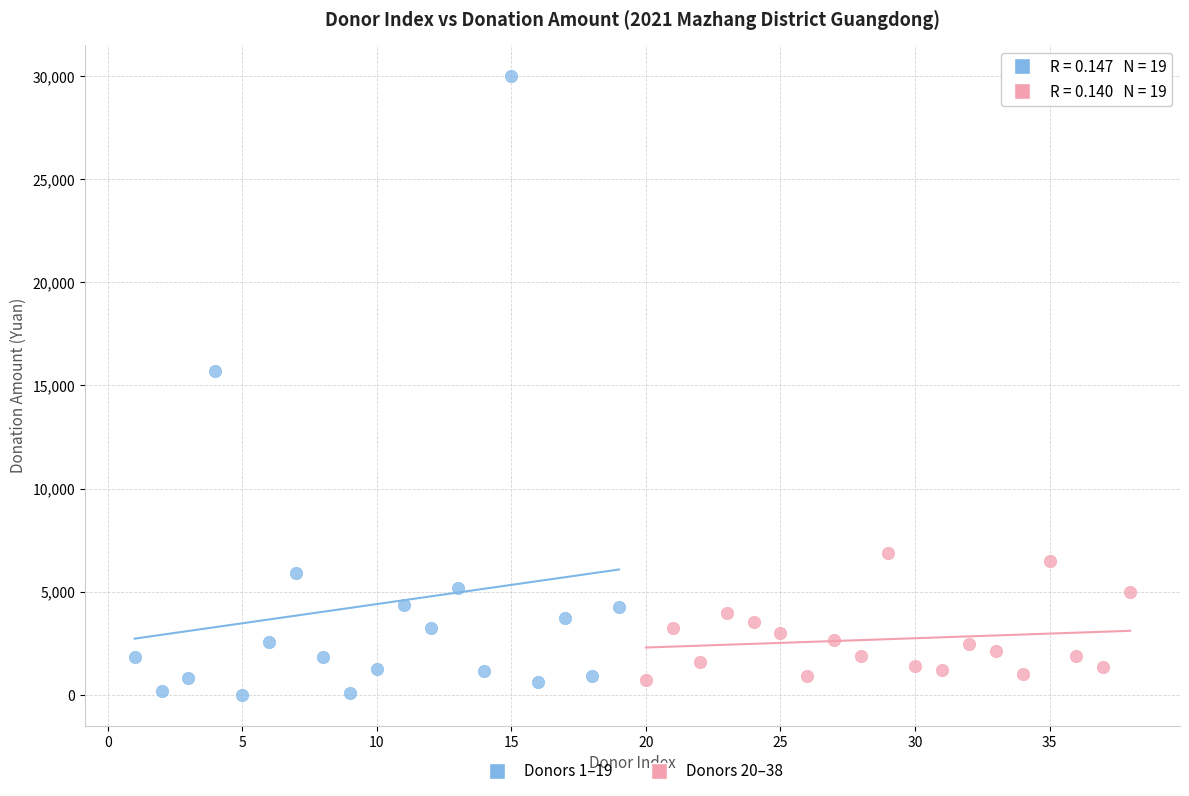

Which series has the largest Y range (max minus min)?

Donors 1–19